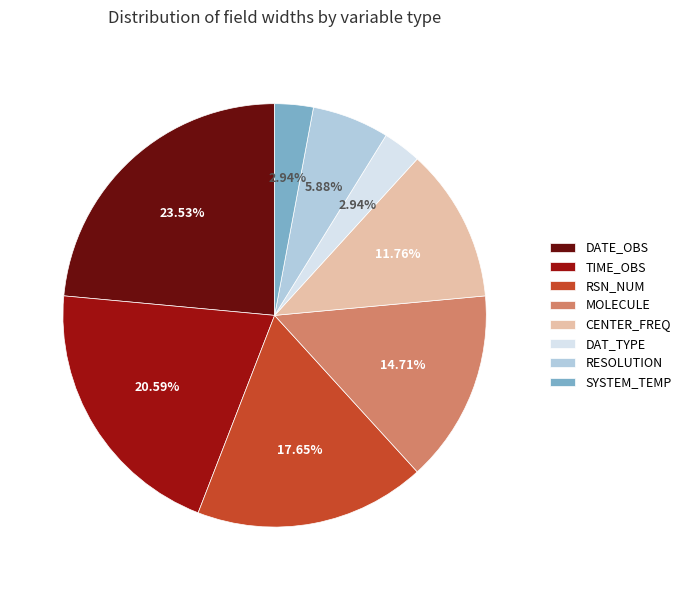

Approximately how many times larger is the value at RESOLUTION compared to MOLECULE?

0.4